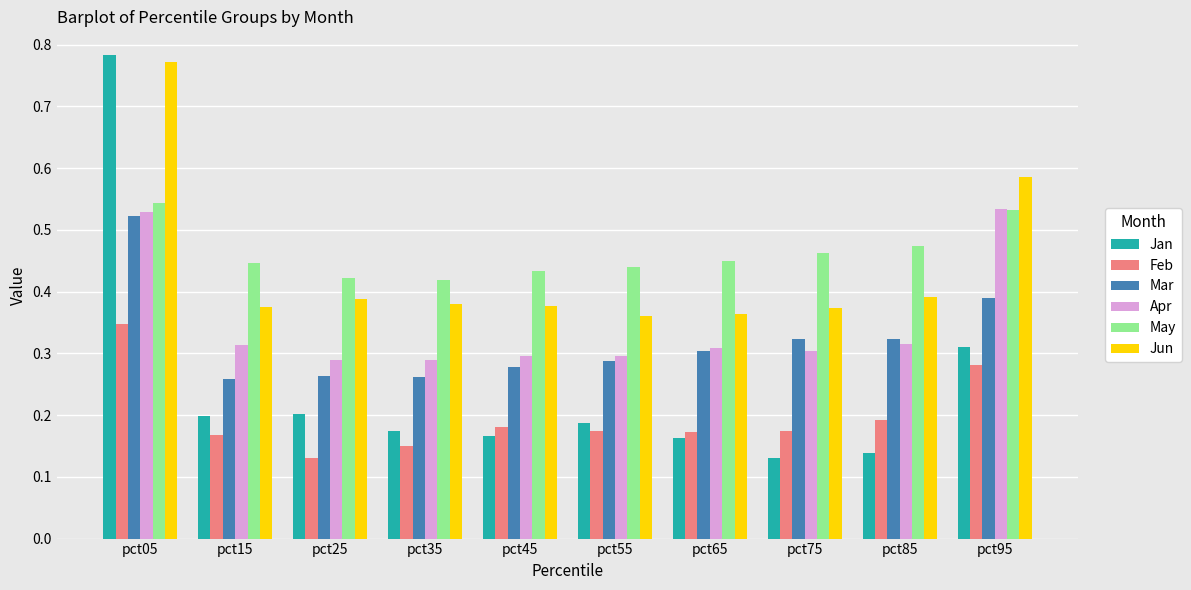

At which category is the sum across all series the highest?

pct05